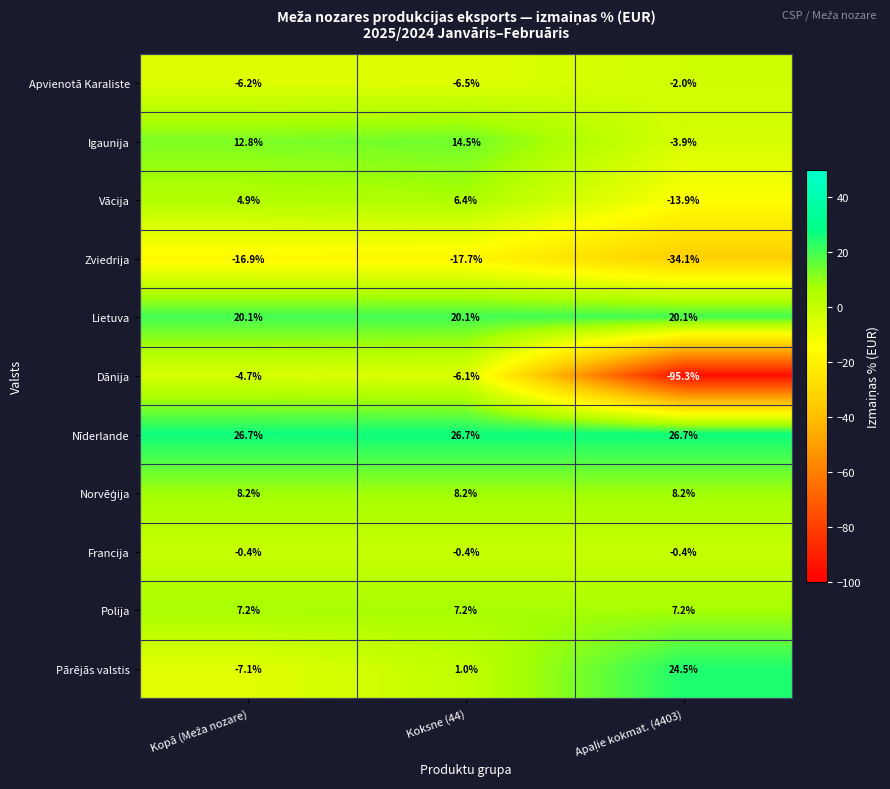

What is the sum of all Vācija values?

-2.6